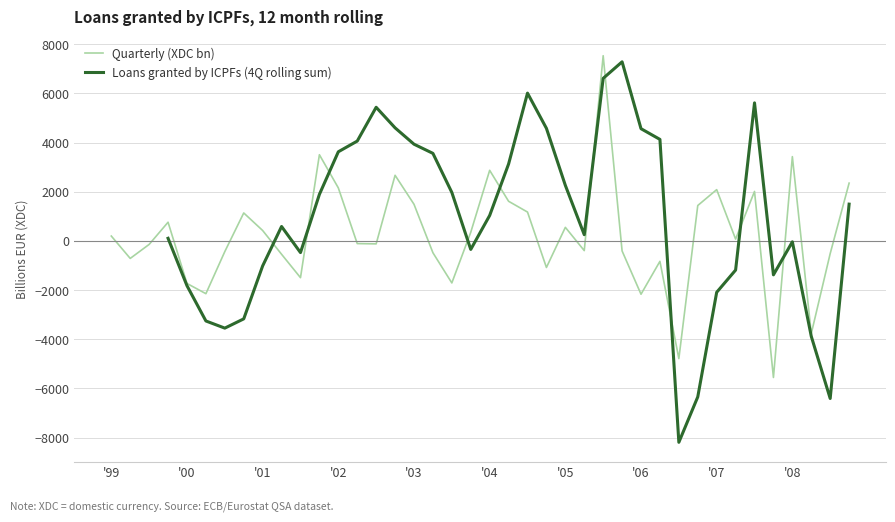

How many positive values does the Quarterly (XDC bn) series have?

20